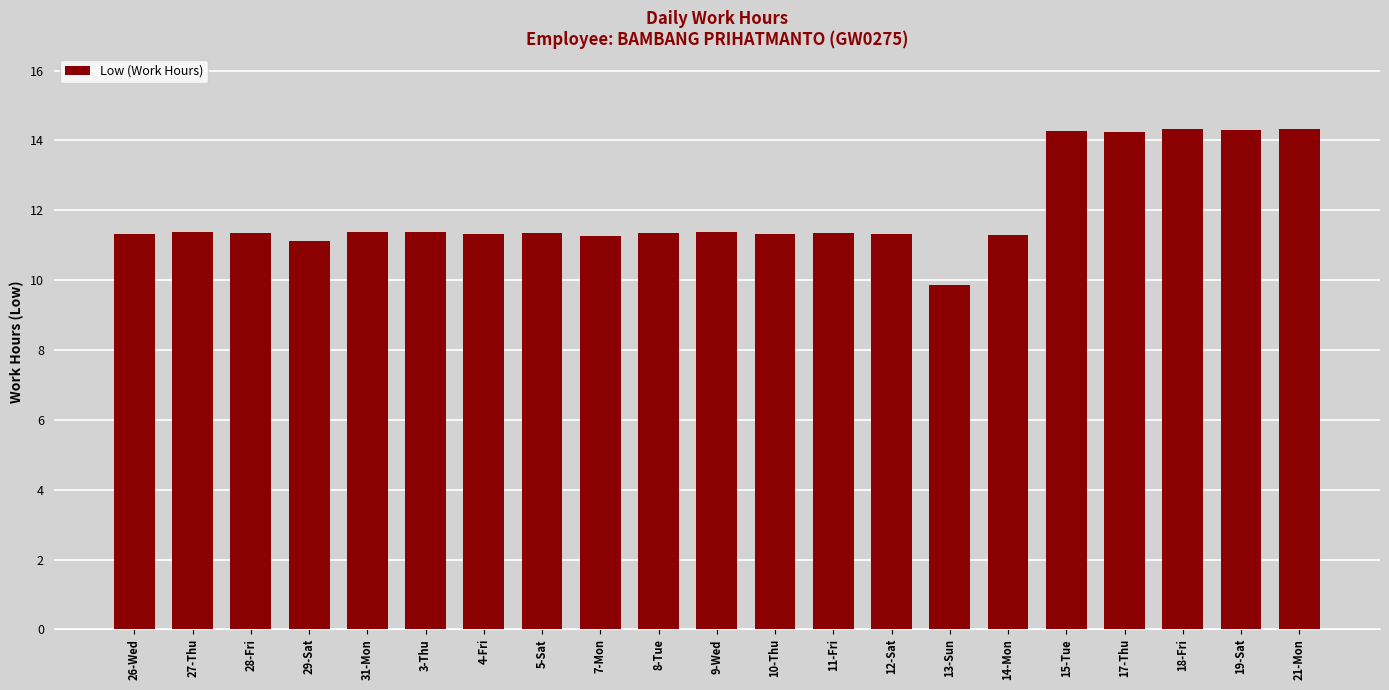

The value at 15-Tue is 18.8. True or false?

False